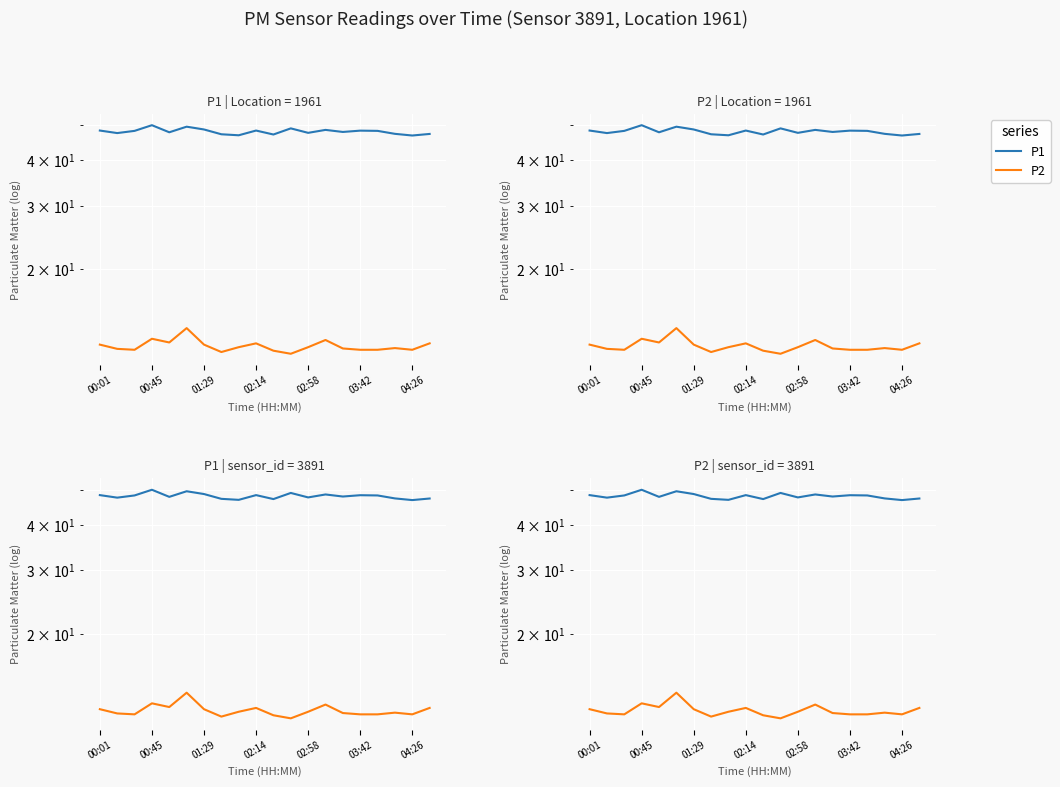

True or false: P1 has a value of 48.3 at 02:14.

True